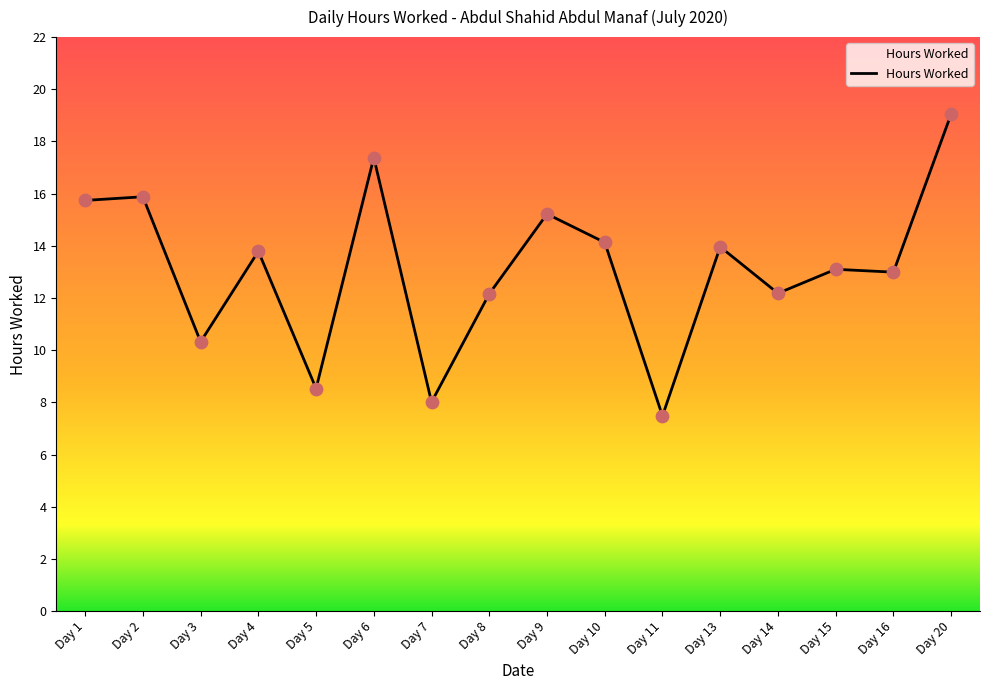

What is the change in value from Day 7 to Day 16?

+5.0